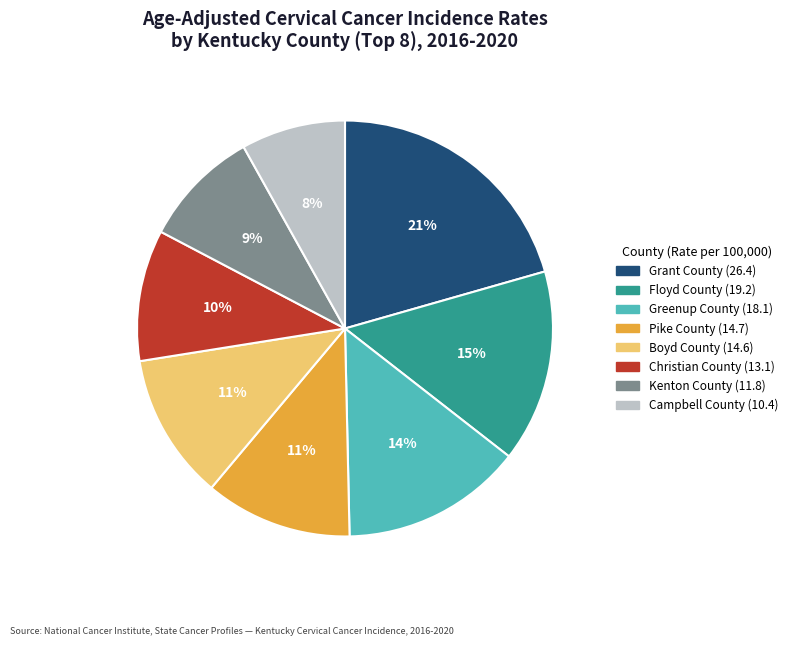

How many slices are in this pie chart?

8